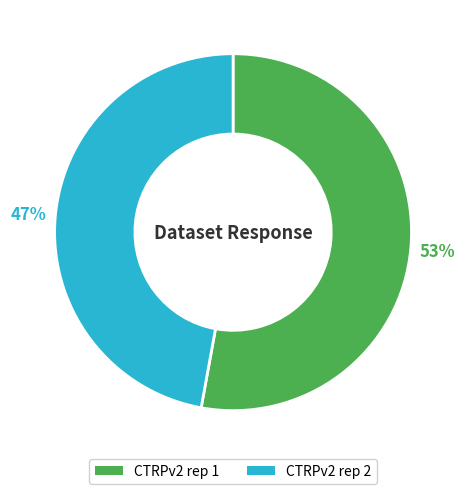

How many segments does this pie chart have?

2